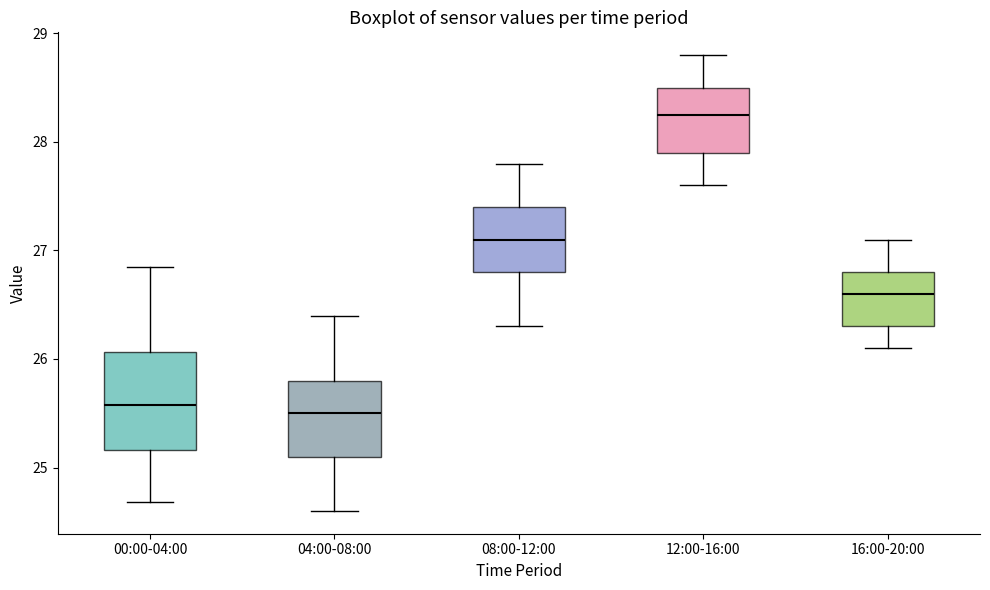

Reading left to right, read every box against the y-axis: the position of its median line, the range the box covers, and the ends of its whiskers. The values are not printed on the chart, so give them approximately, as read against the axis.

00:00-04:00: median 25.6, box 25.2 to 26.1, whiskers 24.7 to 26.9
04:00-08:00: median 25.5, box 25.1 to 25.8, whiskers 24.6 to 26.4
08:00-12:00: median 27.1, box 26.8 to 27.4, whiskers 26.3 to 27.8
12:00-16:00: median 28.3, box 27.9 to 28.5, whiskers 27.6 to 28.8
16:00-20:00: median 26.6, box 26.3 to 26.8, whiskers 26.1 to 27.1